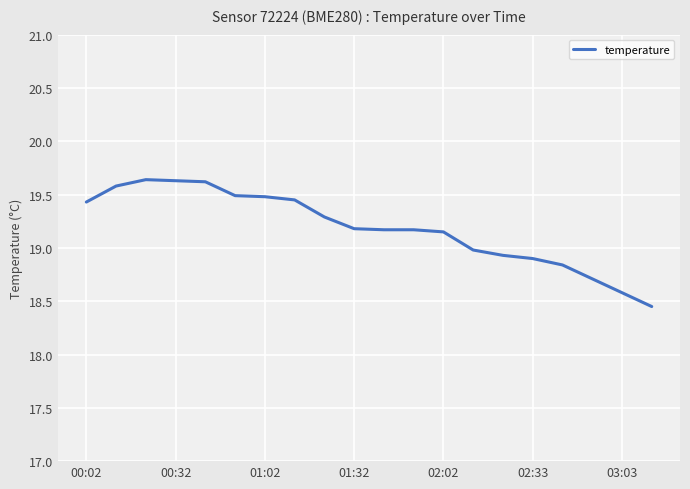

What is the maximum value shown in the chart?

19.6